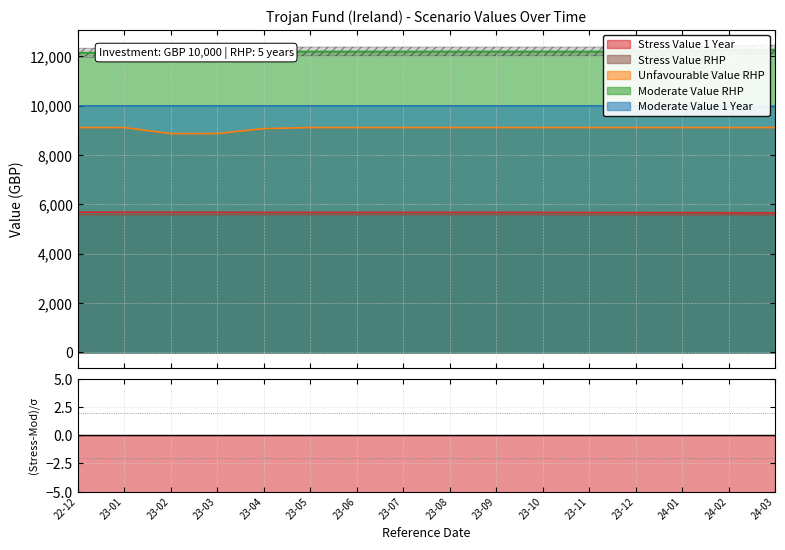

What are all the series names shown in the legend?

Stress Value 1 Year, Stress Value RHP, Unfavourable Value RHP, Moderate Value RHP, Moderate Value 1 Year